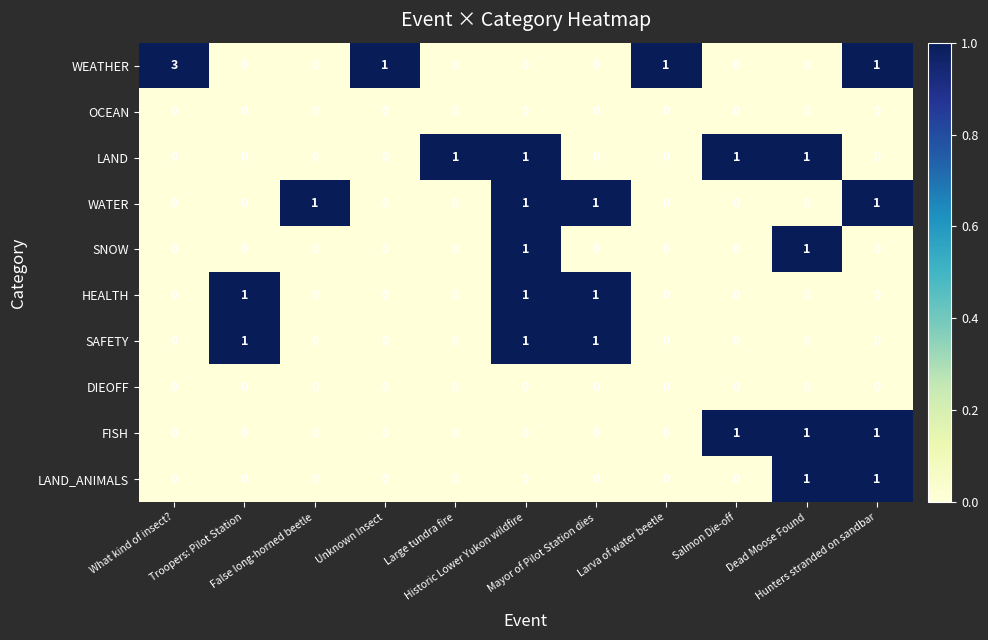

What is the total value across all series at Larva of water beetle?

1